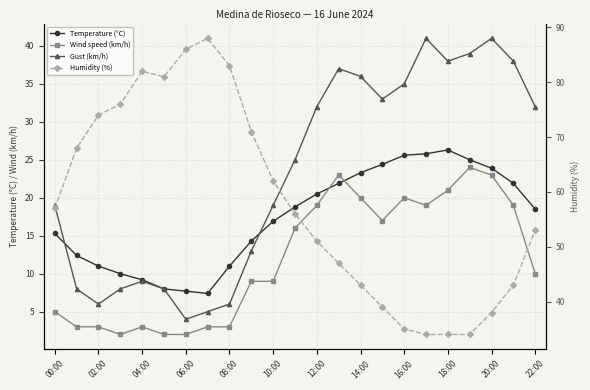

At which label is Wind speed (km/h) closest to 13?

22:00